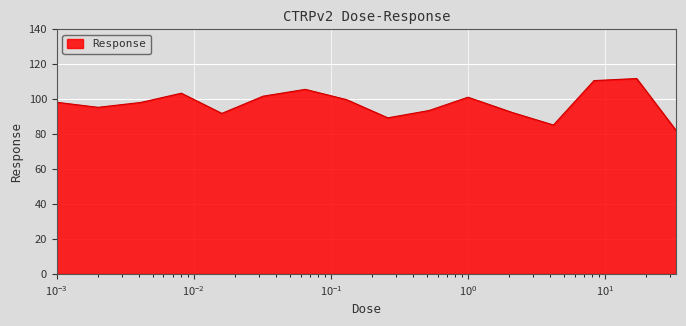

Count the number of categories in the chart.

16